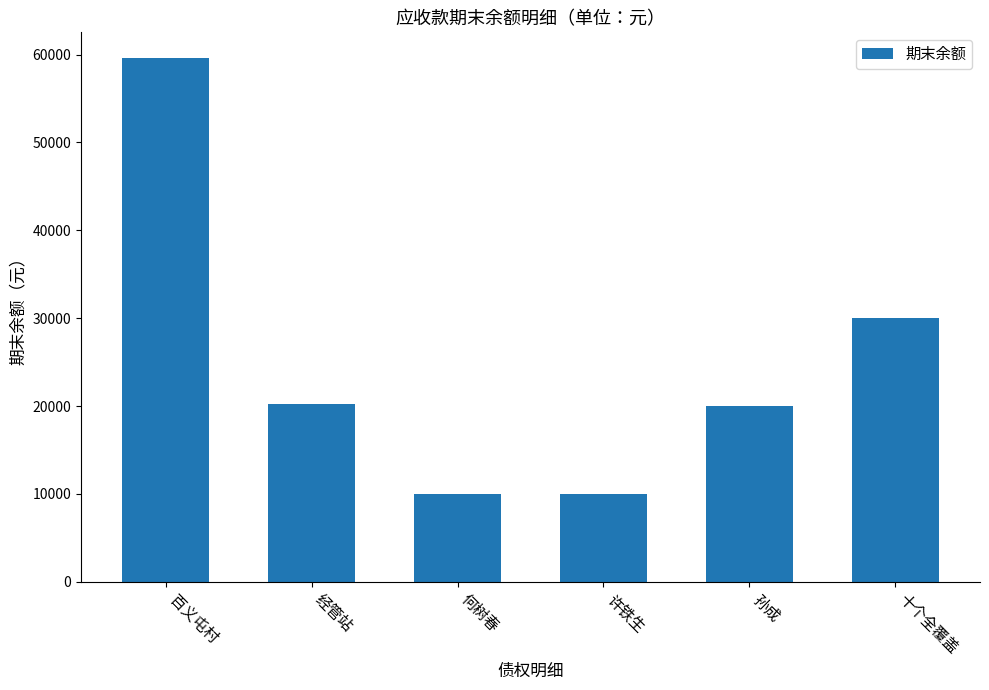

At which label is the value closest to 34779?

十个全覆盖